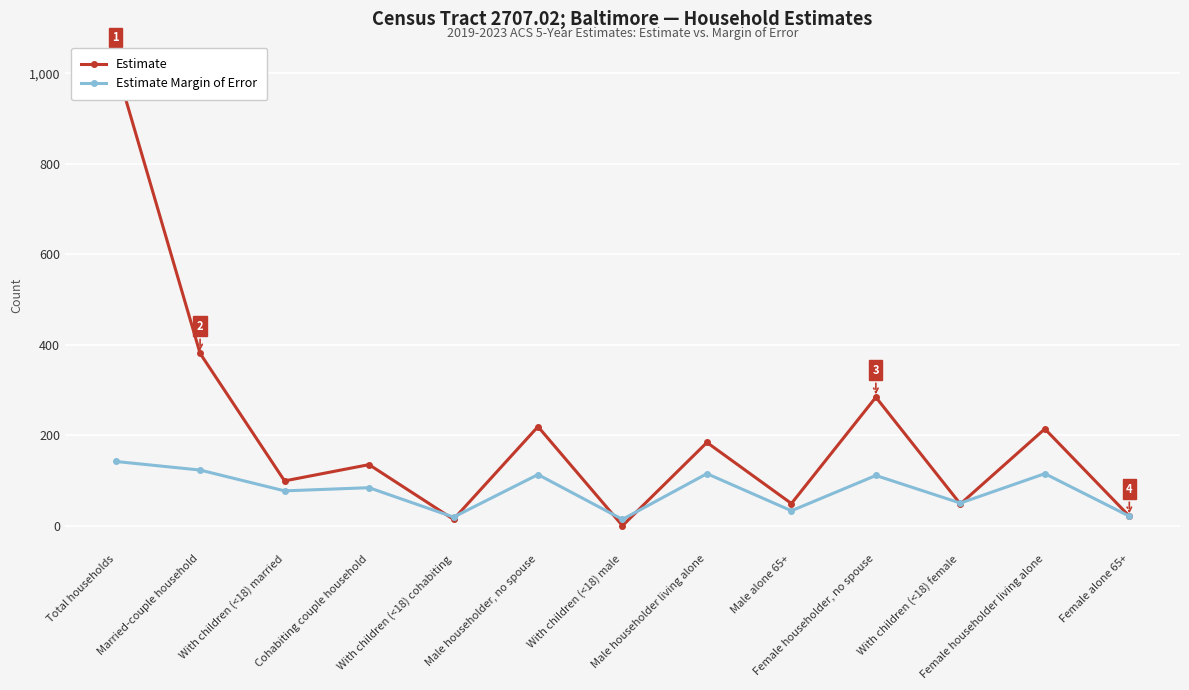

In Estimate, how many points are higher than both neighbors (excluding endpoints)?

5